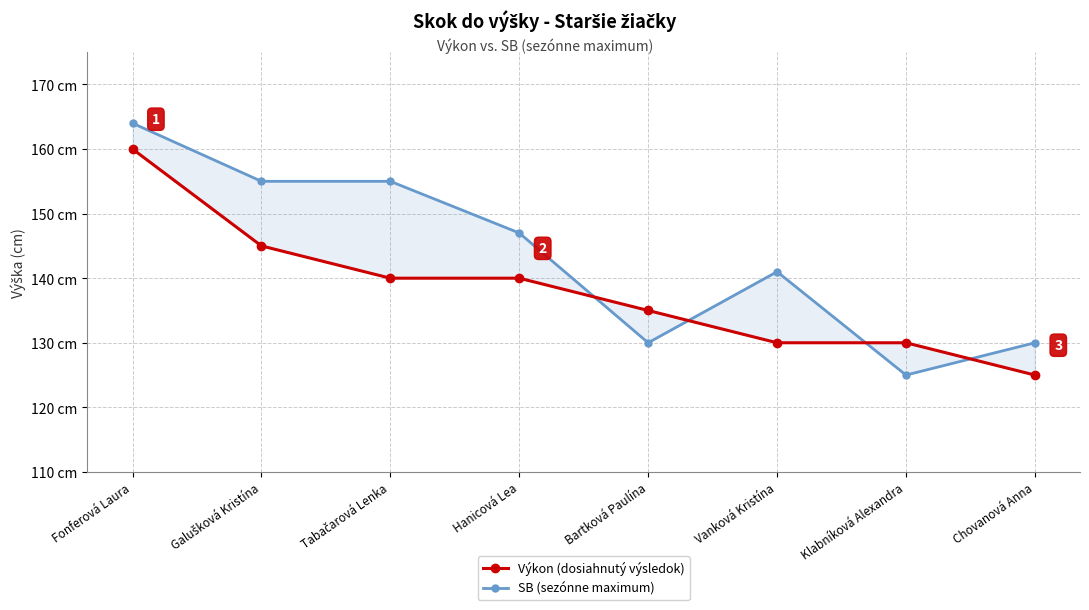

What are all the series names shown in the legend?

Výkon (dosiahnutý výsledok), SB (sezónne maximum)